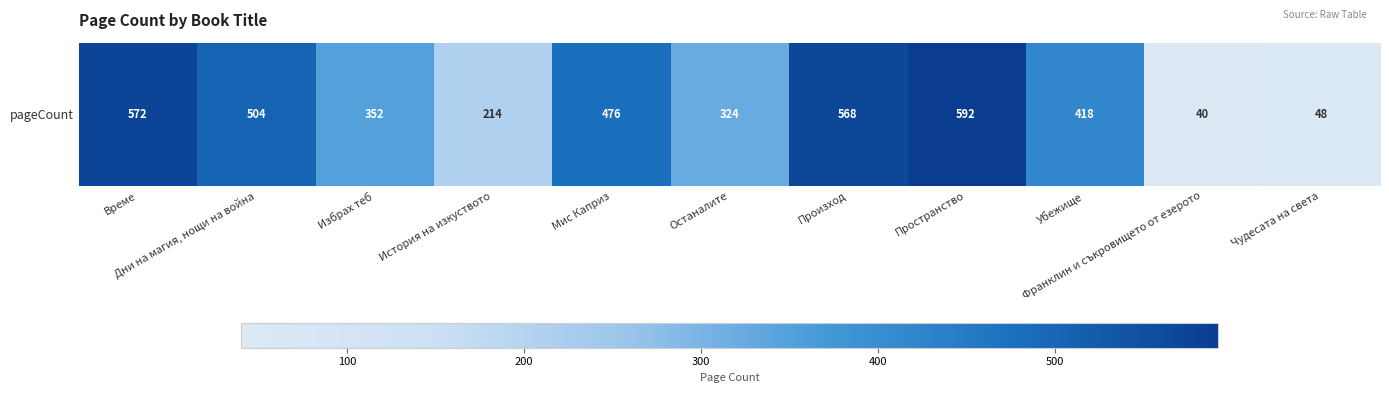

Rank the categories by value from highest to lowest.

Пространство, Време, Произход, Дни на магия, нощи на война, Мис Каприз, Убежище, Избрах теб, Останалите, История на изкуството, Чудесата на света, Франклин и съкровището от езерото